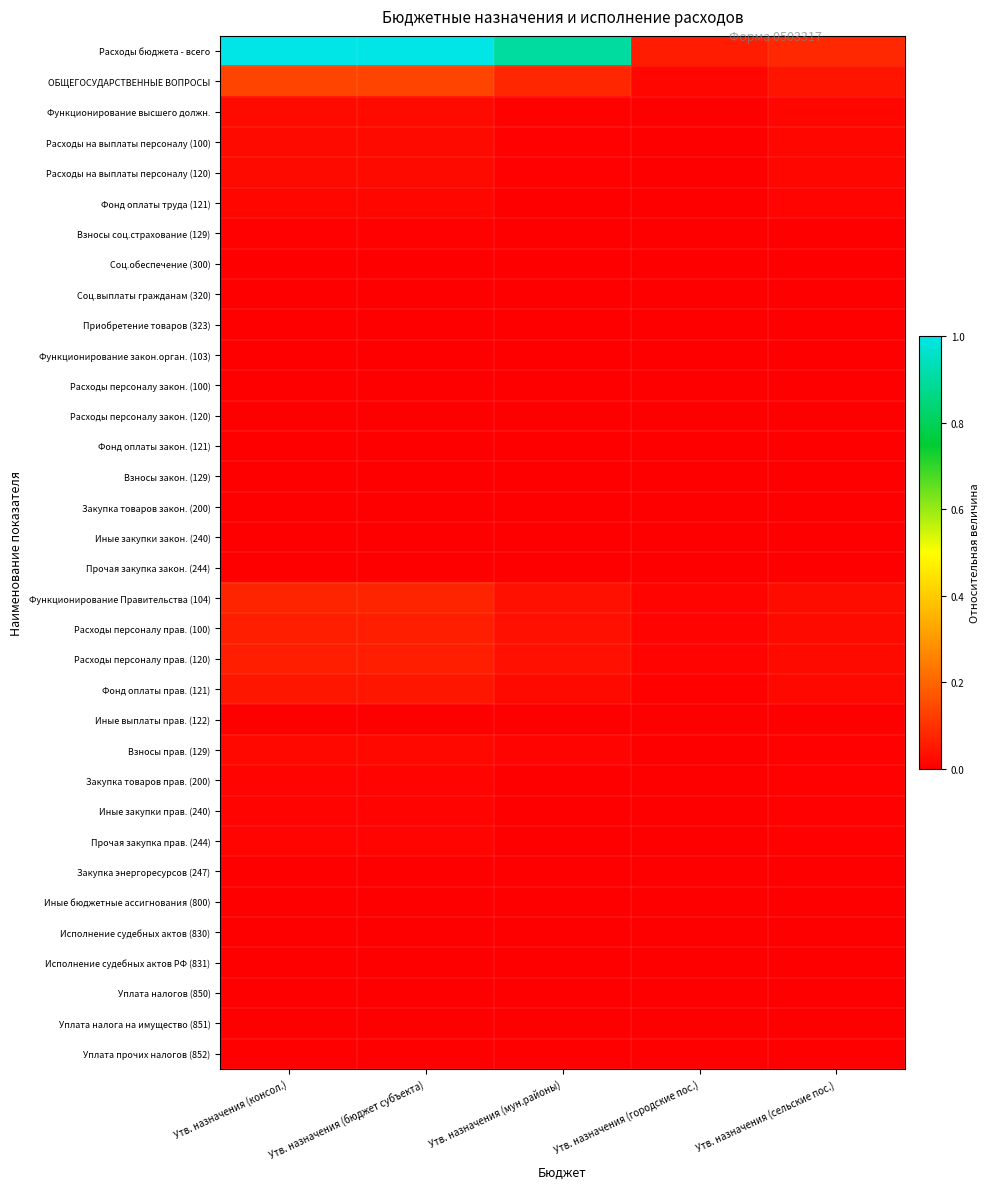

Reading left to right, what are all the values shown in this chart?

Расходы бюджета - всего: Утв. назначения (консол.)=1.0	Утв. назначения (бюджет субъекта)=1.0	Утв. назначения (мун.районы)=0.9	Утв. назначения (городские пос.)=0.1	Утв. назначения (сельские пос.)=0.1
ОБЩЕГОСУДАРСТВЕННЫЕ ВОПРОСЫ: Утв. назначения (консол.)=0.1	Утв. назначения (бюджет субъекта)=0.1	Утв. назначения (мун.районы)=0.1	Утв. назначения (городские пос.)=0.0	Утв. назначения (сельские пос.)=0.0
Функционирование высшего должн.: Утв. назначения (консол.)=0.0	Утв. назначения (бюджет субъекта)=0.0	Утв. назначения (мун.районы)=0.0	Утв. назначения (городские пос.)=0.0	Утв. назначения (сельские пос.)=0.0
Расходы на выплаты персоналу (100): Утв. назначения (консол.)=0.0	Утв. назначения (бюджет субъекта)=0.0	Утв. назначения (мун.районы)=0.0	Утв. назначения (городские пос.)=0.0	Утв. назначения (сельские пос.)=0.0
Расходы на выплаты персоналу (120): Утв. назначения (консол.)=0.0	Утв. назначения (бюджет субъекта)=0.0	Утв. назначения (мун.районы)=0.0	Утв. назначения (городские пос.)=0.0	Утв. назначения (сельские пос.)=0.0
Фонд оплаты труда (121): Утв. назначения (консол.)=0.0	Утв. назначения (бюджет субъекта)=0.0	Утв. назначения (мун.районы)=0.0	Утв. назначения (городские пос.)=0.0	Утв. назначения (сельские пос.)=0.0
Взносы соц.страхование (129): Утв. назначения (консол.)=0.0	Утв. назначения (бюджет субъекта)=0.0	Утв. назначения (мун.районы)=0.0	Утв. назначения (городские пос.)=0.0	Утв. назначения (сельские пос.)=0.0
Соц.обеспечение (300): Утв. назначения (консол.)=0.0	Утв. назначения (бюджет субъекта)=0.0	Утв. назначения (мун.районы)=0.0	Утв. назначения (городские пос.)=0.0	Утв. назначения (сельские пос.)=0.0
Соц.выплаты гражданам (320): Утв. назначения (консол.)=0.0	Утв. назначения (бюджет субъекта)=0.0	Утв. назначения (мун.районы)=0.0	Утв. назначения (городские пос.)=0.0	Утв. назначения (сельские пос.)=0.0
Приобретение товаров (323): Утв. назначения (консол.)=0.0	Утв. назначения (бюджет субъекта)=0.0	Утв. назначения (мун.районы)=0.0	Утв. назначения (городские пос.)=0.0	Утв. назначения (сельские пос.)=0.0
Функционирование закон.орган. (103): Утв. назначения (консол.)=0.0	Утв. назначения (бюджет субъекта)=0.0	Утв. назначения (мун.районы)=0.0	Утв. назначения (городские пос.)=0.0	Утв. назначения (сельские пос.)=0.0
Расходы персоналу закон. (100): Утв. назначения (консол.)=0.0	Утв. назначения (бюджет субъекта)=0.0	Утв. назначения (мун.районы)=0.0	Утв. назначения (городские пос.)=0.0	Утв. назначения (сельские пос.)=0.0
Расходы персоналу закон. (120): Утв. назначения (консол.)=0.0	Утв. назначения (бюджет субъекта)=0.0	Утв. назначения (мун.районы)=0.0	Утв. назначения (городские пос.)=0.0	Утв. назначения (сельские пос.)=0.0
Фонд оплаты закон. (121): Утв. назначения (консол.)=0.0	Утв. назначения (бюджет субъекта)=0.0	Утв. назначения (мун.районы)=0.0	Утв. назначения (городские пос.)=0.0	Утв. назначения (сельские пос.)=0.0
Взносы закон. (129): Утв. назначения (консол.)=0.0	Утв. назначения (бюджет субъекта)=0.0	Утв. назначения (мун.районы)=0.0	Утв. назначения (городские пос.)=0.0	Утв. назначения (сельские пос.)=0.0
Закупка товаров закон. (200): Утв. назначения (консол.)=0.0	Утв. назначения (бюджет субъекта)=0.0	Утв. назначения (мун.районы)=0.0	Утв. назначения (городские пос.)=0.0	Утв. назначения (сельские пос.)=0.0
Иные закупки закон. (240): Утв. назначения (консол.)=0.0	Утв. назначения (бюджет субъекта)=0.0	Утв. назначения (мун.районы)=0.0	Утв. назначения (городские пос.)=0.0	Утв. назначения (сельские пос.)=0.0
Прочая закупка закон. (244): Утв. назначения (консол.)=0.0	Утв. назначения (бюджет субъекта)=0.0	Утв. назначения (мун.районы)=0.0	Утв. назначения (городские пос.)=0.0	Утв. назначения (сельские пос.)=0.0
Функционирование Правительства (104): Утв. назначения (консол.)=0.1	Утв. назначения (бюджет субъекта)=0.1	Утв. назначения (мун.районы)=0.0	Утв. назначения (городские пос.)=0.0	Утв. назначения (сельские пос.)=0.0
Расходы персоналу прав. (100): Утв. назначения (консол.)=0.1	Утв. назначения (бюджет субъекта)=0.1	Утв. назначения (мун.районы)=0.0	Утв. назначения (городские пос.)=0.0	Утв. назначения (сельские пос.)=0.0
Расходы персоналу прав. (120): Утв. назначения (консол.)=0.1	Утв. назначения (бюджет субъекта)=0.1	Утв. назначения (мун.районы)=0.0	Утв. назначения (городские пос.)=0.0	Утв. назначения (сельские пос.)=0.0
Фонд оплаты прав. (121): Утв. назначения (консол.)=0.0	Утв. назначения (бюджет субъекта)=0.0	Утв. назначения (мун.районы)=0.0	Утв. назначения (городские пос.)=0.0	Утв. назначения (сельские пос.)=0.0
Иные выплаты прав. (122): Утв. назначения (консол.)=0.0	Утв. назначения (бюджет субъекта)=0.0	Утв. назначения (мун.районы)=0.0	Утв. назначения (городские пос.)=0.0	Утв. назначения (сельские пос.)=0.0
Взносы прав. (129): Утв. назначения (консол.)=0.0	Утв. назначения (бюджет субъекта)=0.0	Утв. назначения (мун.районы)=0.0	Утв. назначения (городские пос.)=0.0	Утв. назначения (сельские пос.)=0.0
Закупка товаров прав. (200): Утв. назначения (консол.)=0.0	Утв. назначения (бюджет субъекта)=0.0	Утв. назначения (мун.районы)=0.0	Утв. назначения (городские пос.)=0.0	Утв. назначения (сельские пос.)=0.0
Иные закупки прав. (240): Утв. назначения (консол.)=0.0	Утв. назначения (бюджет субъекта)=0.0	Утв. назначения (мун.районы)=0.0	Утв. назначения (городские пос.)=0.0	Утв. назначения (сельские пос.)=0.0
Прочая закупка прав. (244): Утв. назначения (консол.)=0.0	Утв. назначения (бюджет субъекта)=0.0	Утв. назначения (мун.районы)=0.0	Утв. назначения (городские пос.)=0.0	Утв. назначения (сельские пос.)=0.0
Закупка энергоресурсов (247): Утв. назначения (консол.)=0.0	Утв. назначения (бюджет субъекта)=0.0	Утв. назначения (мун.районы)=0.0	Утв. назначения (городские пос.)=0.0	Утв. назначения (сельские пос.)=0.0
Иные бюджетные ассигнования (800): Утв. назначения (консол.)=0.0	Утв. назначения (бюджет субъекта)=0.0	Утв. назначения (мун.районы)=0.0	Утв. назначения (городские пос.)=0.0	Утв. назначения (сельские пос.)=0.0
Исполнение судебных актов (830): Утв. назначения (консол.)=0.0	Утв. назначения (бюджет субъекта)=0.0	Утв. назначения (мун.районы)=0.0	Утв. назначения (городские пос.)=0.0	Утв. назначения (сельские пос.)=0.0
Исполнение судебных актов РФ (831): Утв. назначения (консол.)=0.0	Утв. назначения (бюджет субъекта)=0.0	Утв. назначения (мун.районы)=0.0	Утв. назначения (городские пос.)=0.0	Утв. назначения (сельские пос.)=0.0
Уплата налогов (850): Утв. назначения (консол.)=0.0	Утв. назначения (бюджет субъекта)=0.0	Утв. назначения (мун.районы)=0.0	Утв. назначения (городские пос.)=0.0	Утв. назначения (сельские пос.)=0.0
Уплата налога на имущество (851): Утв. назначения (консол.)=0.0	Утв. назначения (бюджет субъекта)=0.0	Утв. назначения (мун.районы)=0.0	Утв. назначения (городские пос.)=0.0	Утв. назначения (сельские пос.)=0.0
Уплата прочих налогов (852): Утв. назначения (консол.)=0.0	Утв. назначения (бюджет субъекта)=0.0	Утв. назначения (мун.районы)=0.0	Утв. назначения (городские пос.)=0.0	Утв. назначения (сельские пос.)=0.0